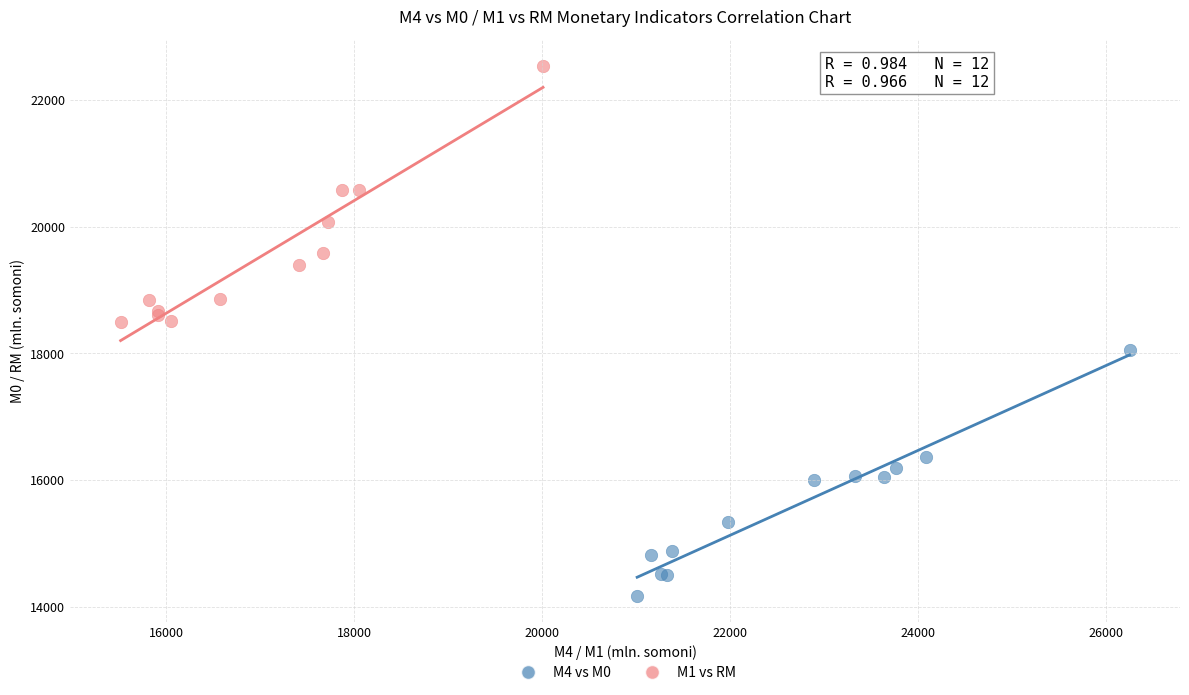

Which series contains the highest Y value?

M1 vs RM